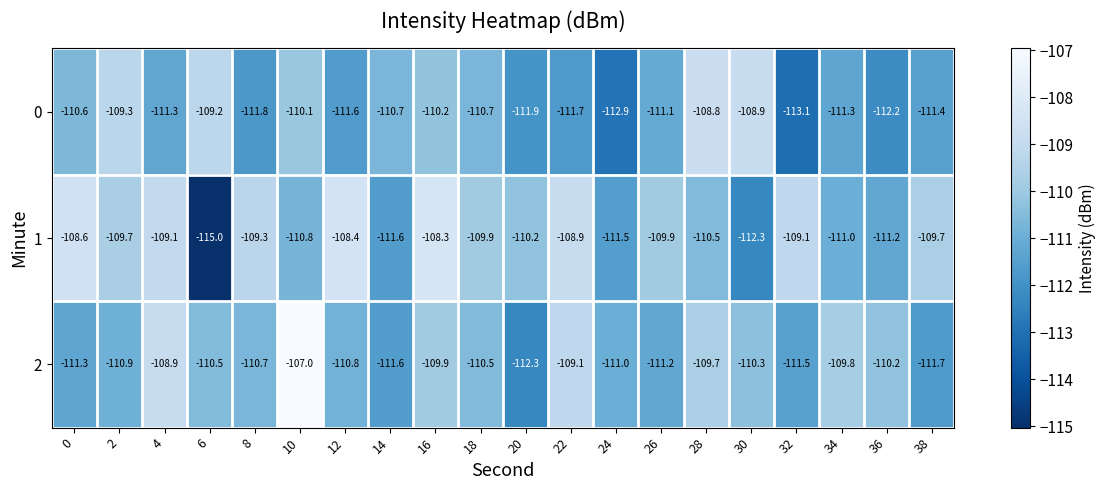

Rank the series at 28 from lowest to highest value.

1, 2, 0